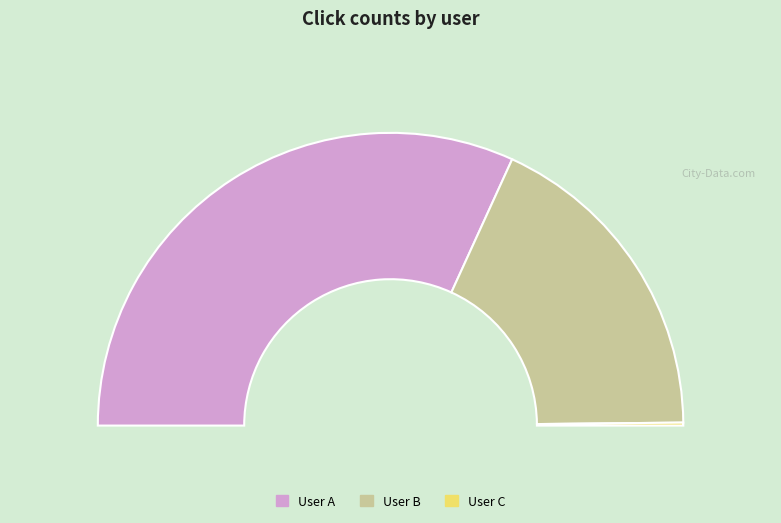

Count the number of slices in the pie.

3